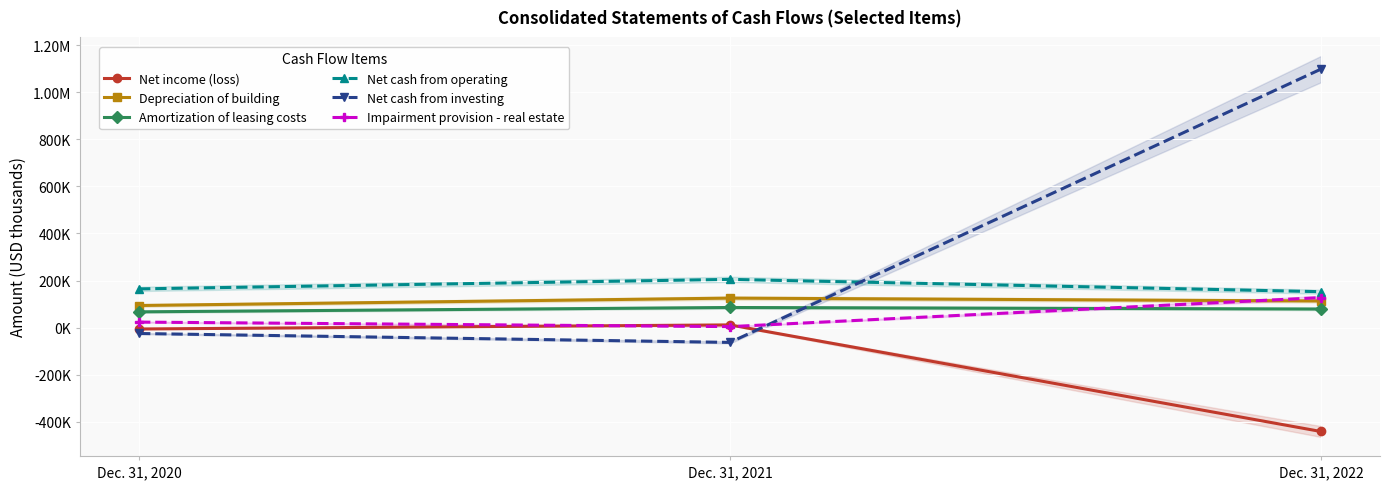

What is the difference between the highest and lowest values at Dec. 31, 2020?

189509